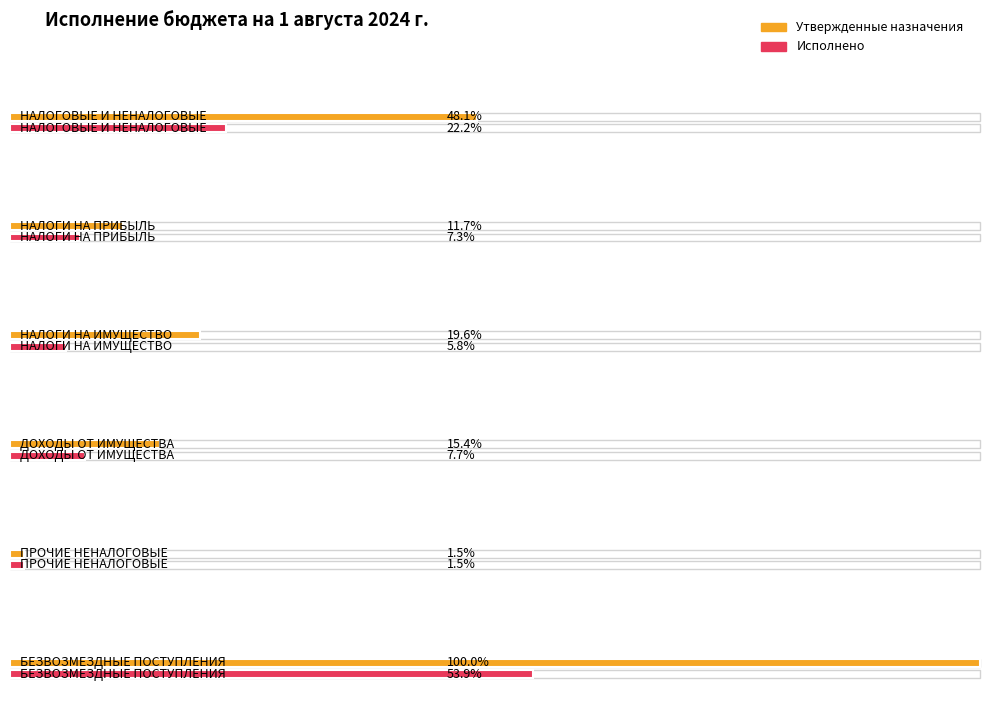

Reading left to right, what are all the values shown in this chart?

Утвержденные назначения: 1327306.0	321639.0	539810.0	425857.0	40000.0	2757257.0
Исполнено: 612879.7	200118.2	159832.9	212928.5	40000.0	1487231.9